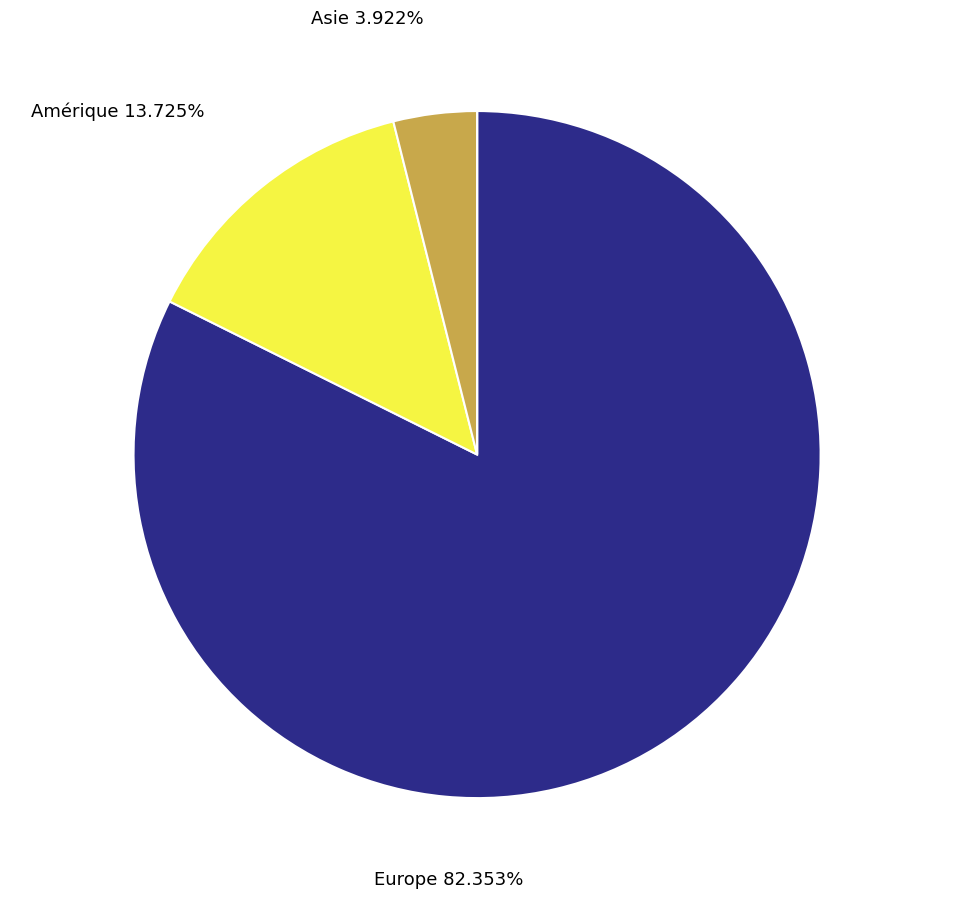

Is there any slice that represents more than half of the pie?

Yes